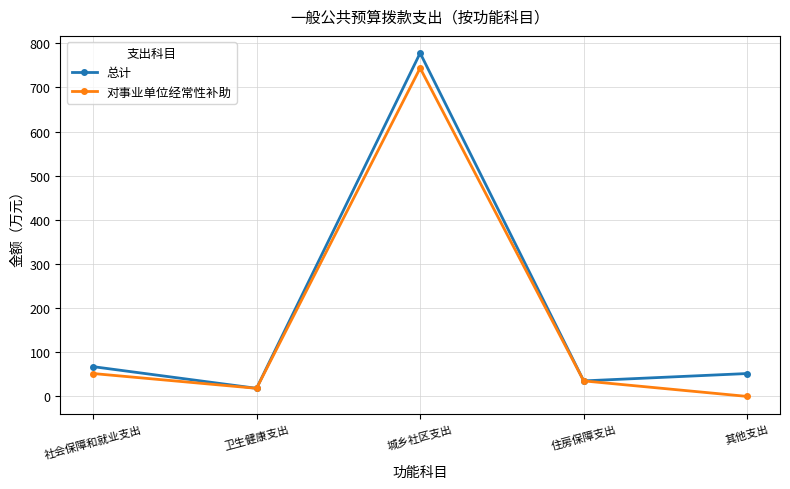

What are all the series names shown in the legend?

总计, 对事业单位经常性补助